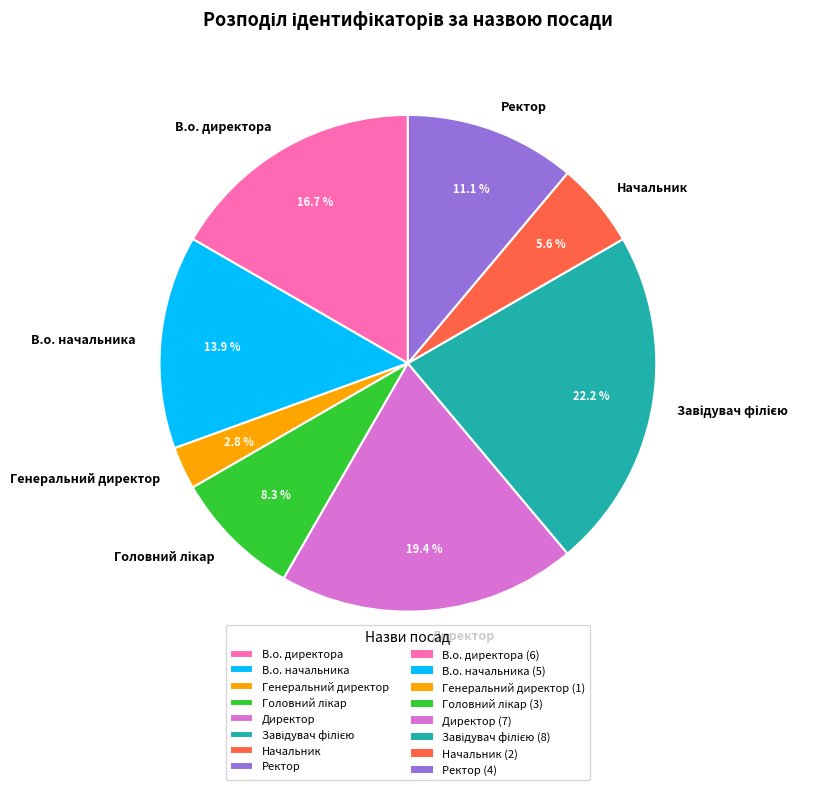

Between Генеральний директор and Директор, which is larger?

Директор